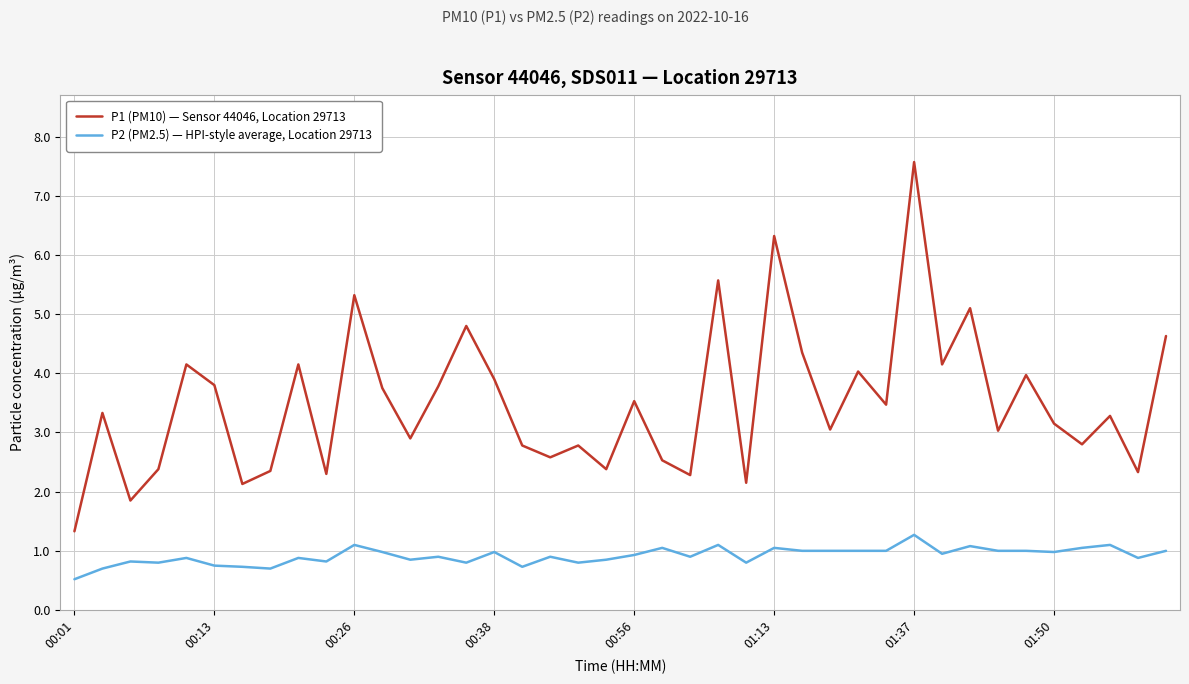

True or false: P1 (PM10) — Sensor 44046, Location 29713 and P2 (PM2.5) — HPI-style average, Location 29713 intersect in this chart.

False